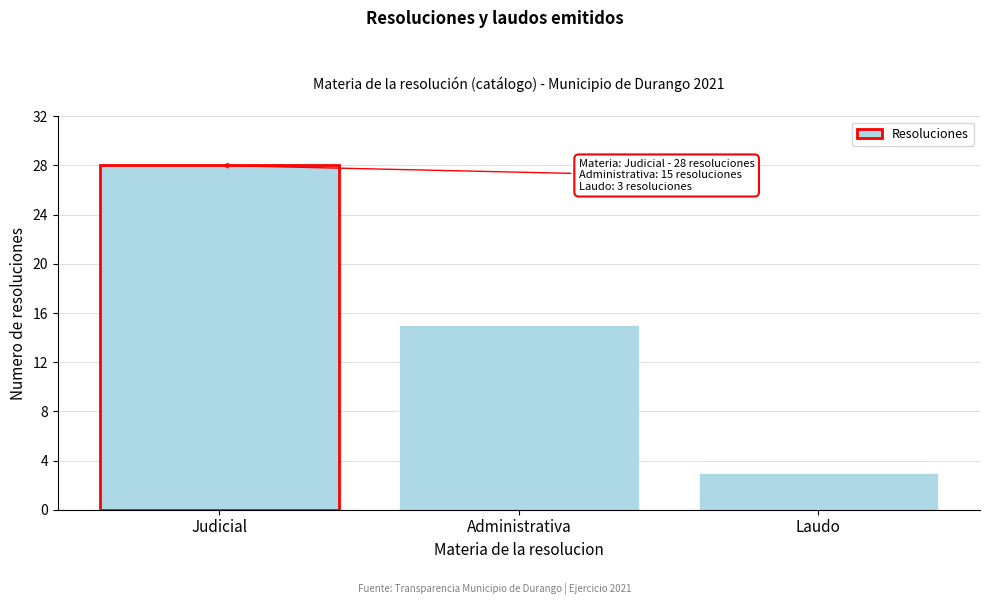

Reading left to right, what are all the values shown in this chart?

Judicial=28	Administrativa=15	Laudo=3